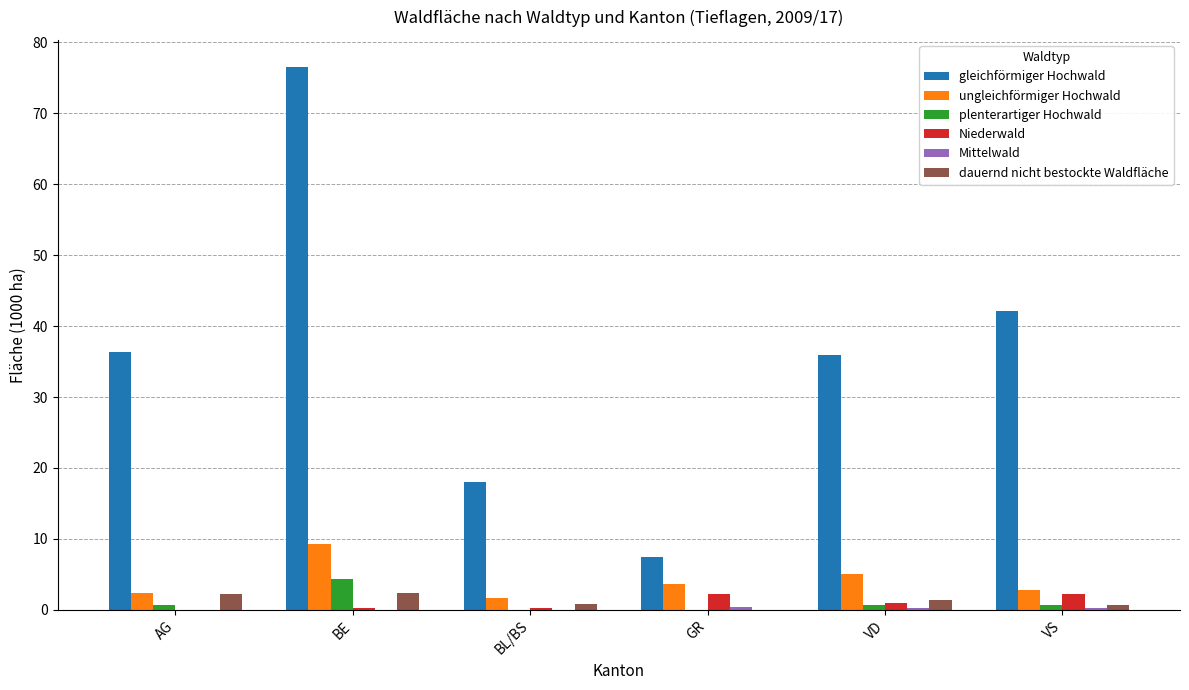

Count the number of data series in this chart.

6